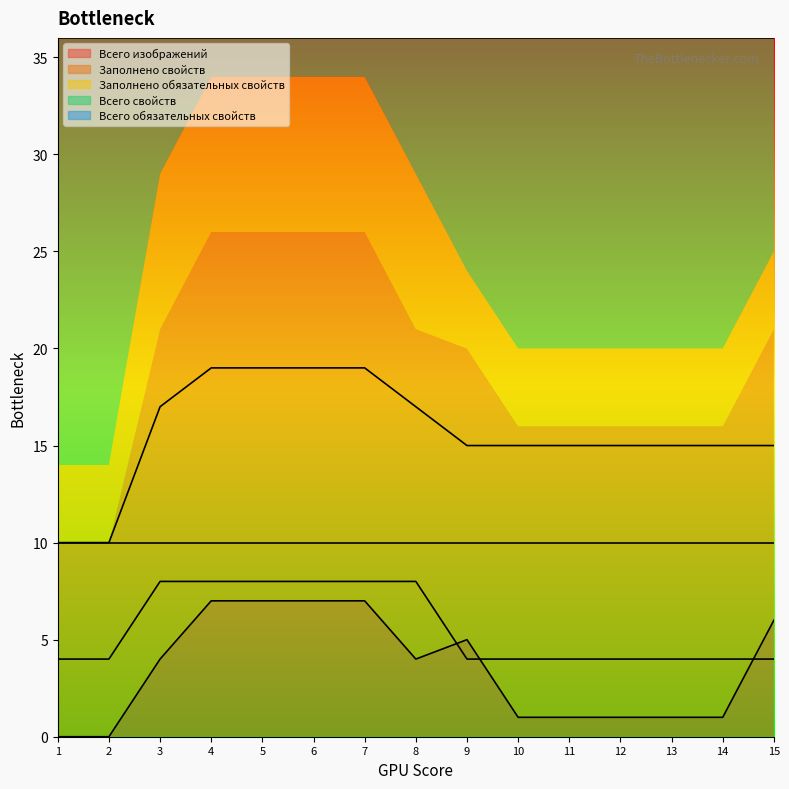

How many Всего изображений values are between 1 and 7?

13